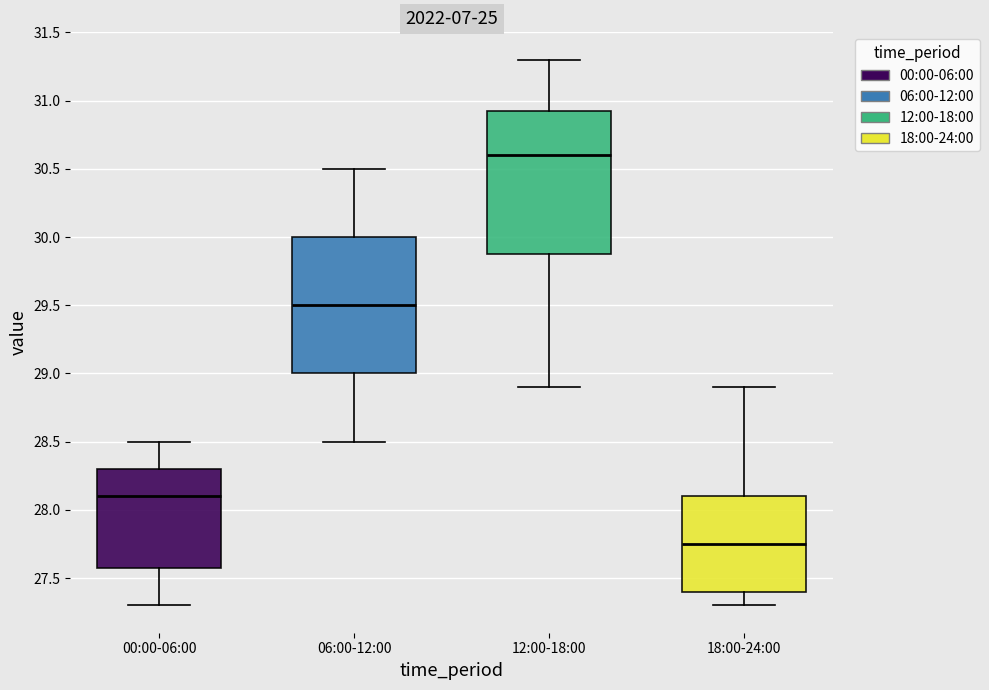

Which box has the lowest median line?

18:00-24:00